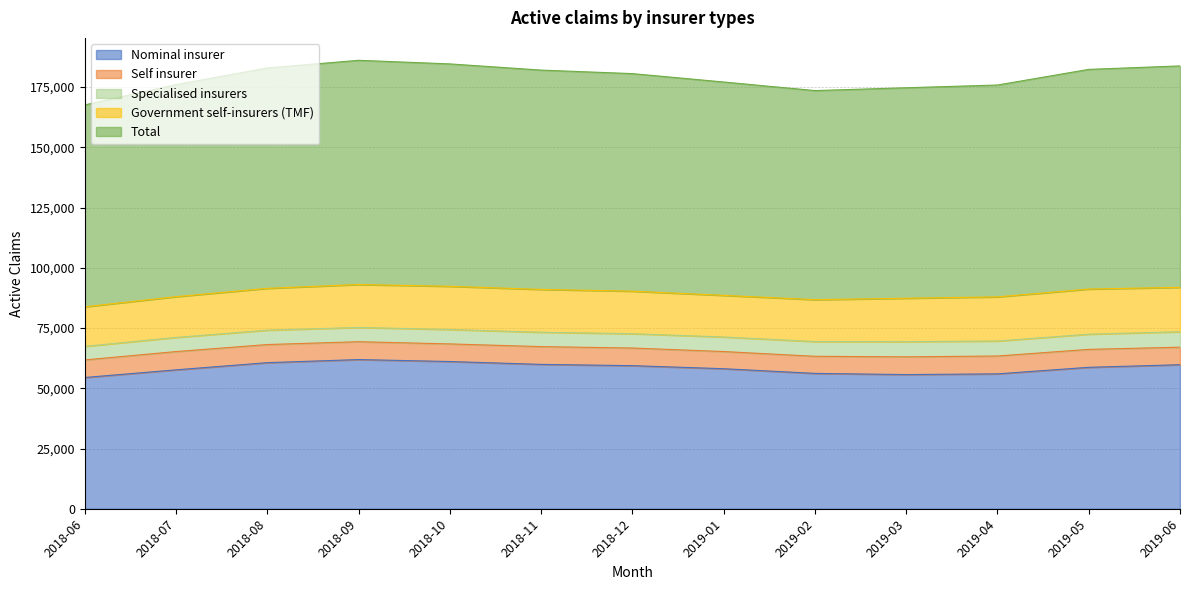

What is the label of the 2nd point from the left?

2018-07